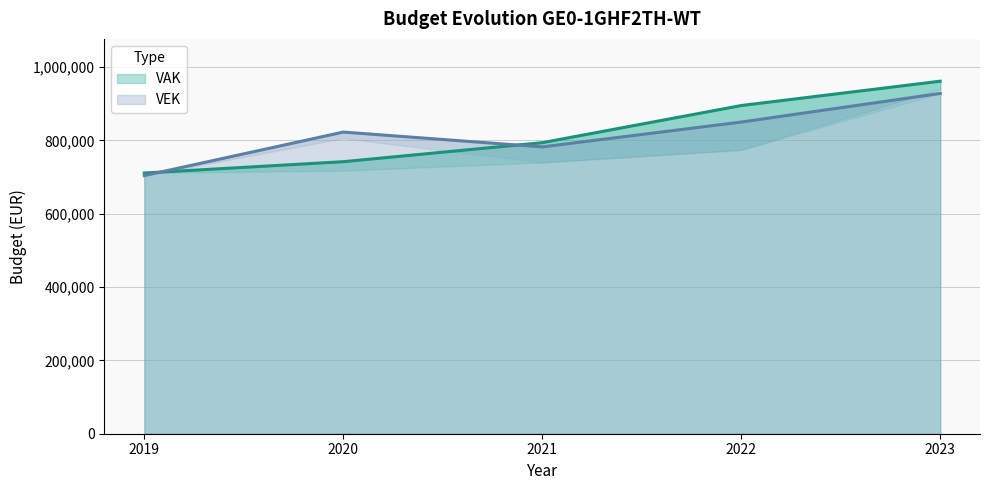

Which label corresponds to the largest value in the chart?

2023